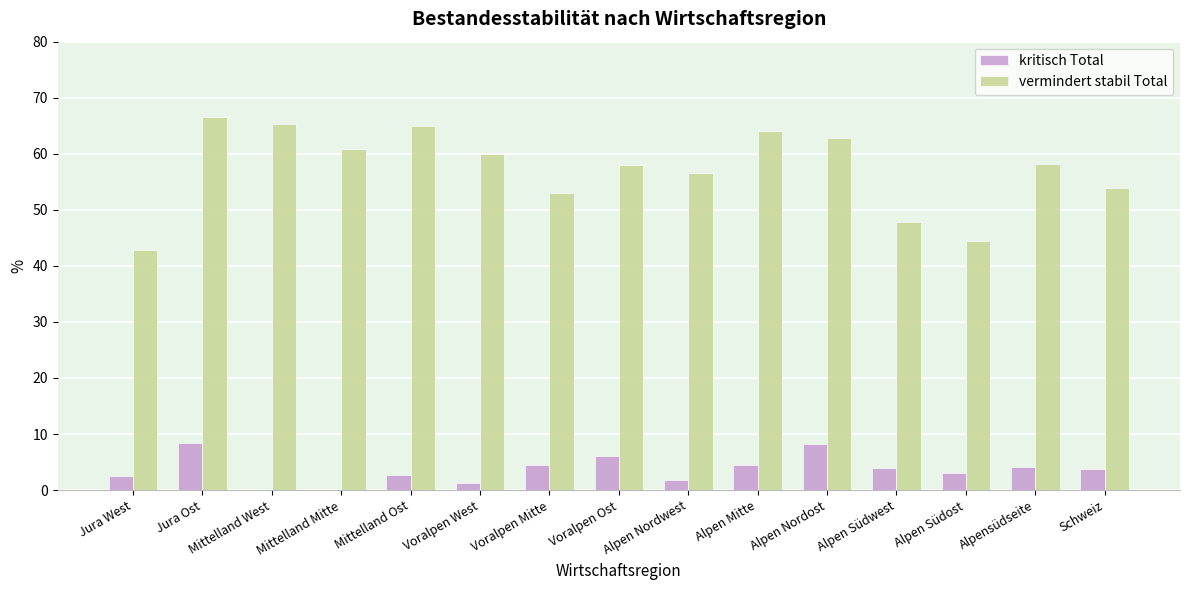

Are the bars grouped side by side (vs. stacked)?

Yes